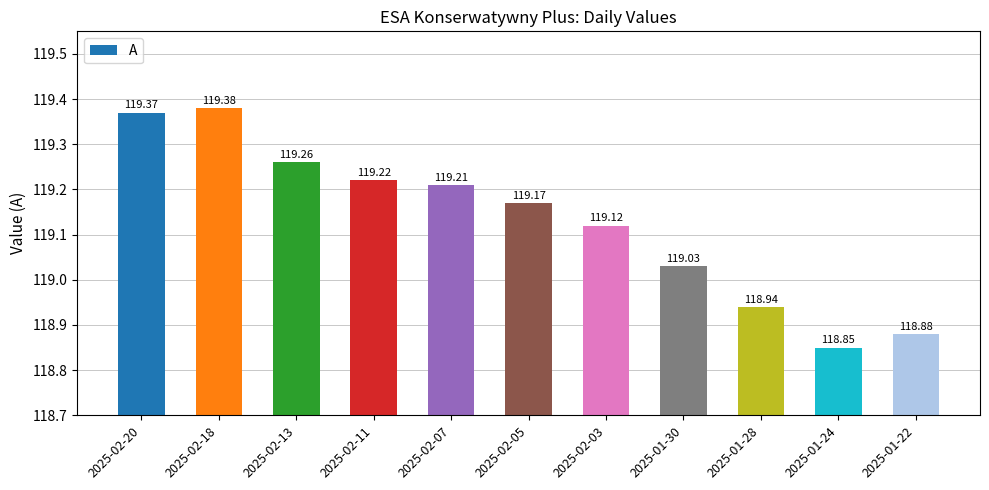

At which category does the chart reach its peak across all series?

2025-02-18